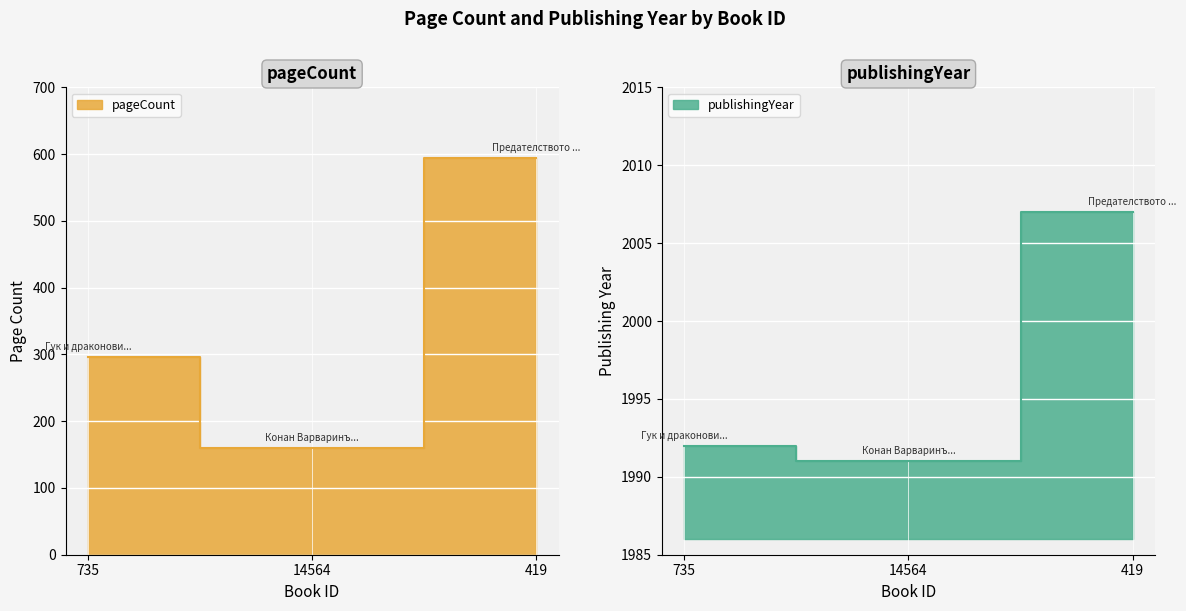

Where is publishingYear nearest to the value 1999?

735